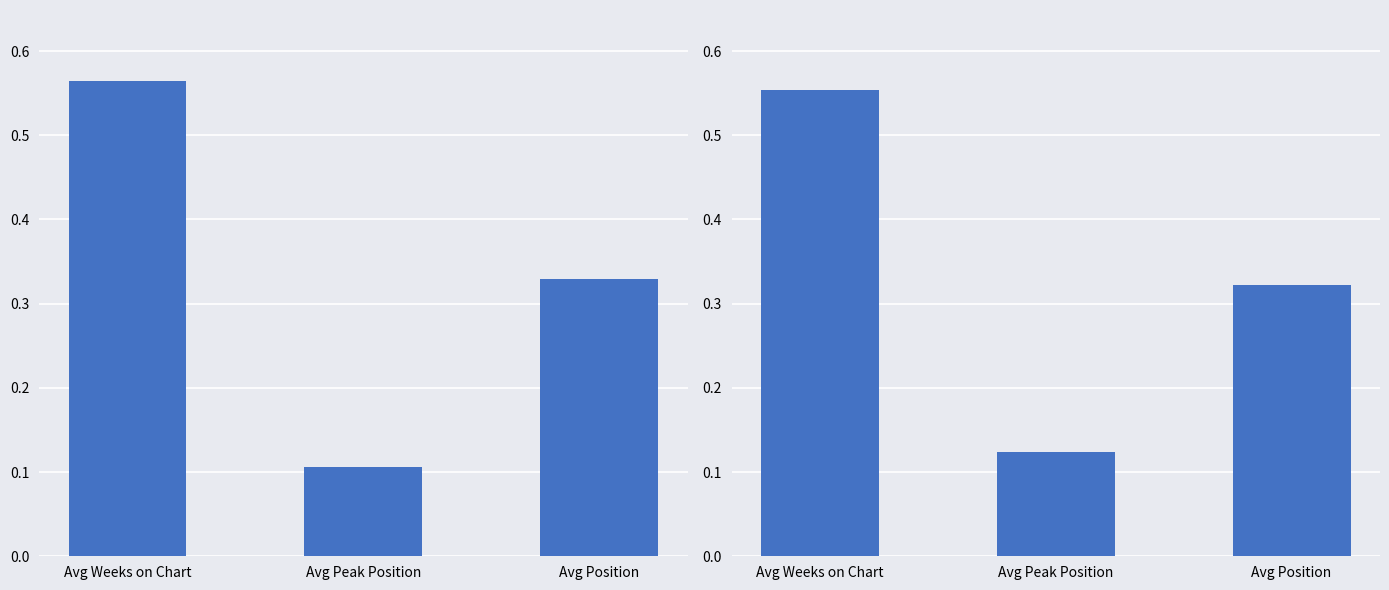

True or false: Down has a value of 0.9 at Avg Weeks on Chart.

False